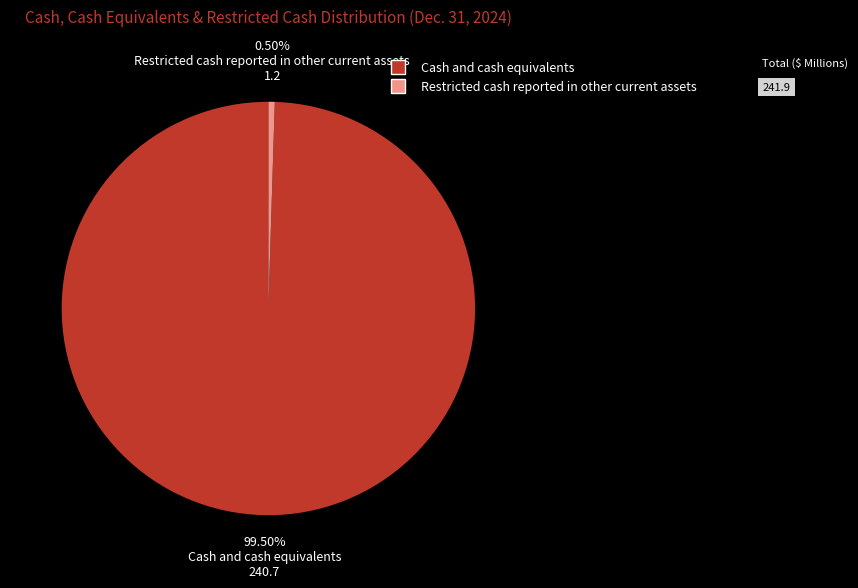

Does Restricted cash reported in other current assets represent more than half of the total?

No